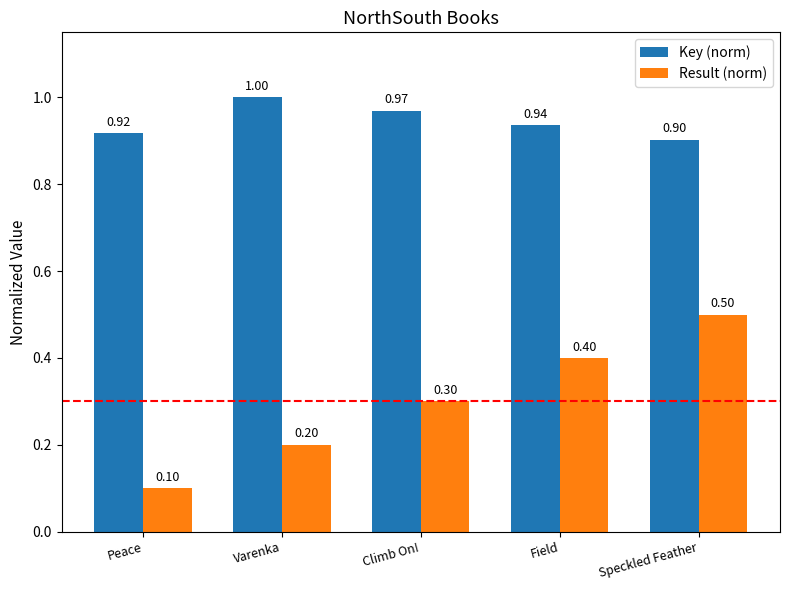

What is the label of the 1st bar from the left?

Peace